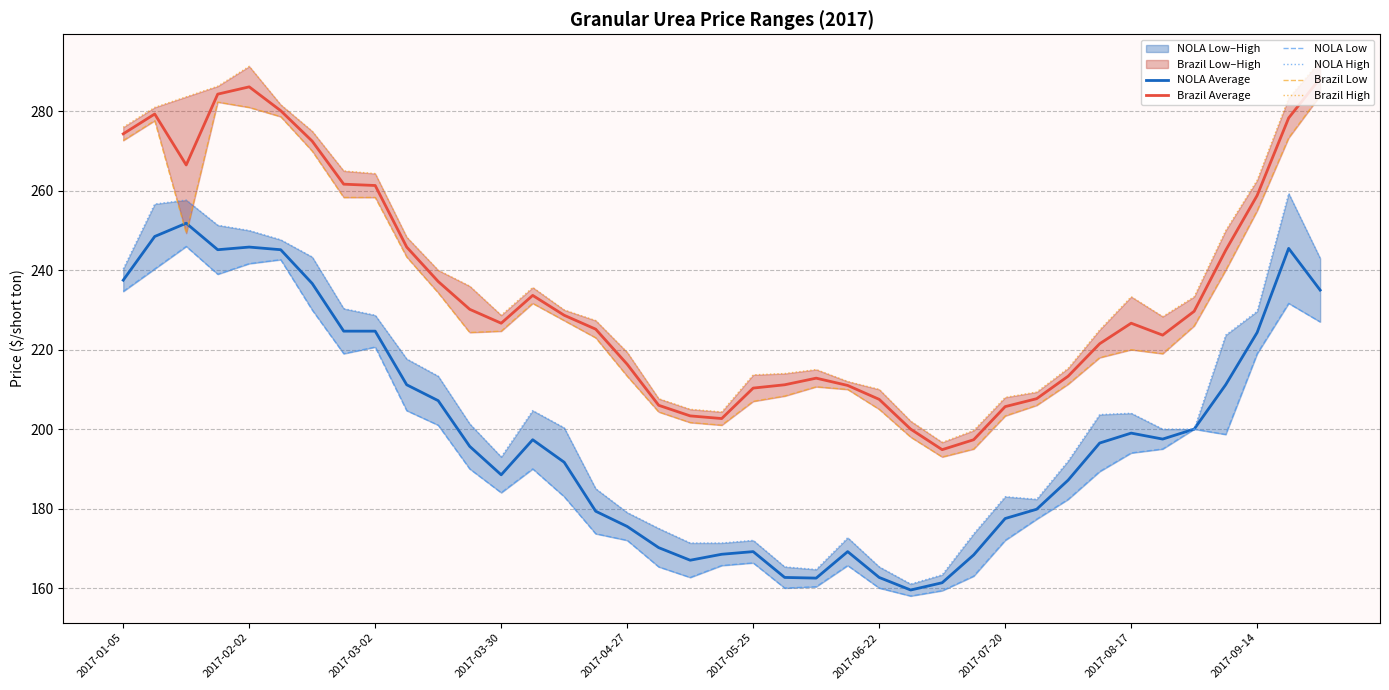

How many data points does each series have?

39